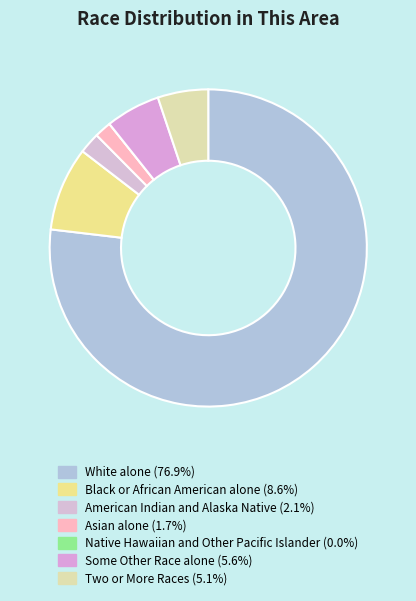

What percentage do American Indian and Alaska Native and Black or African American alone together represent?

10.7%